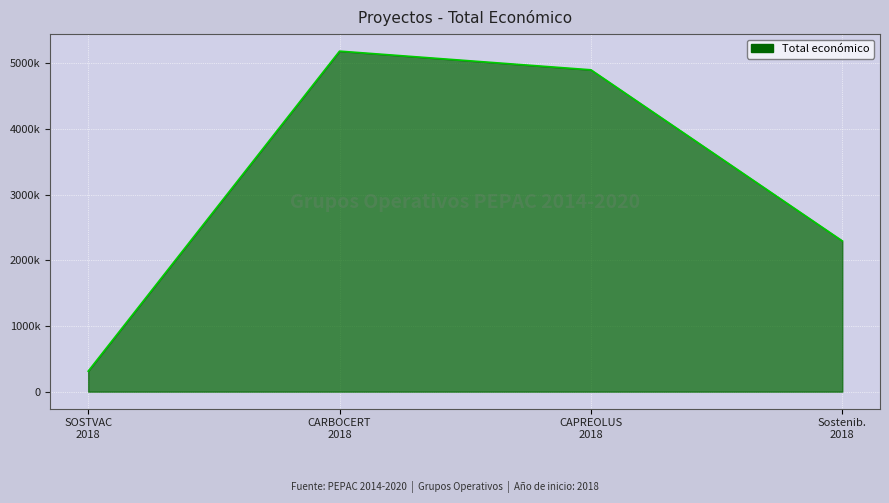

True or false: the data shows 2296067 at Sostenib.
2018.

True